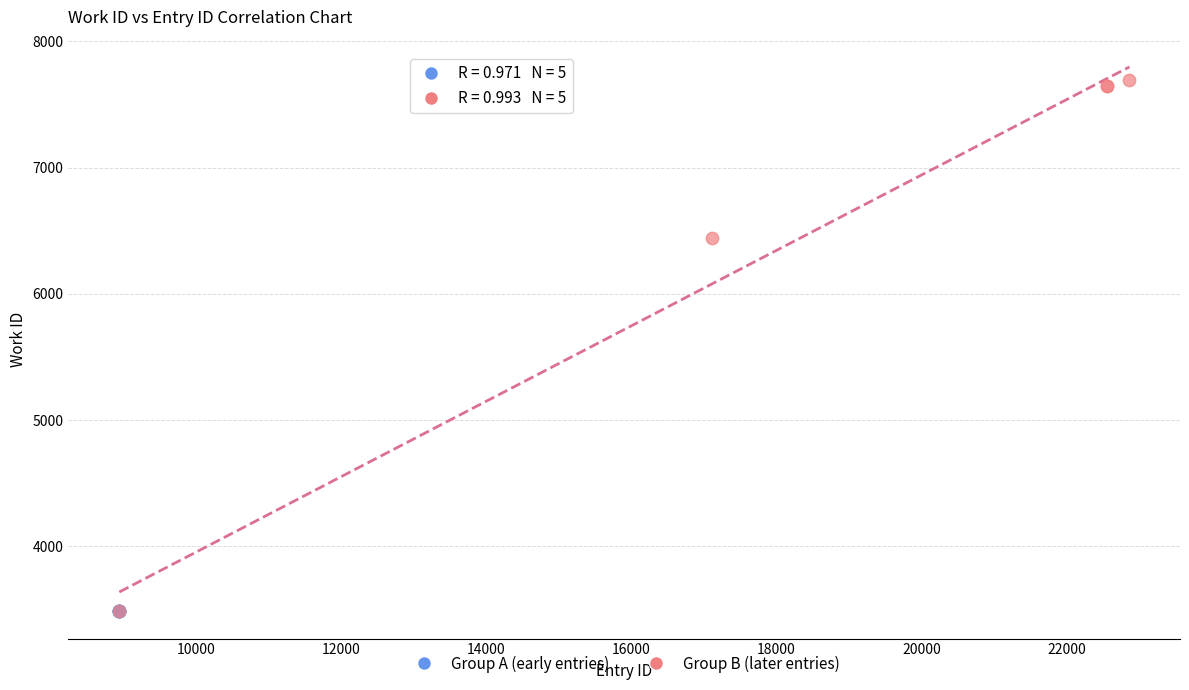

Which series has the largest Y range (max minus min)?

Group B (later entries)